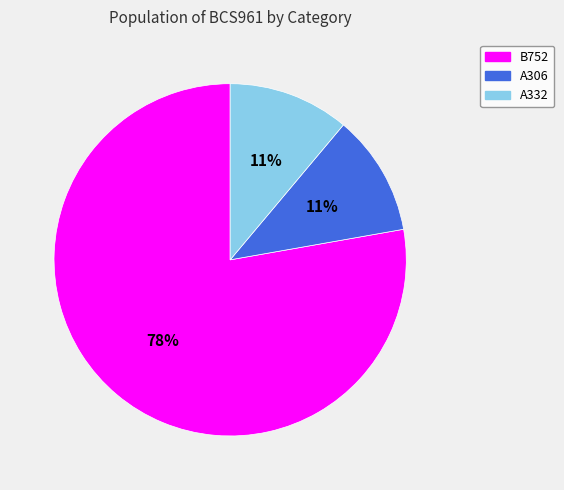

Does B752 account for over 50% of the chart?

Yes